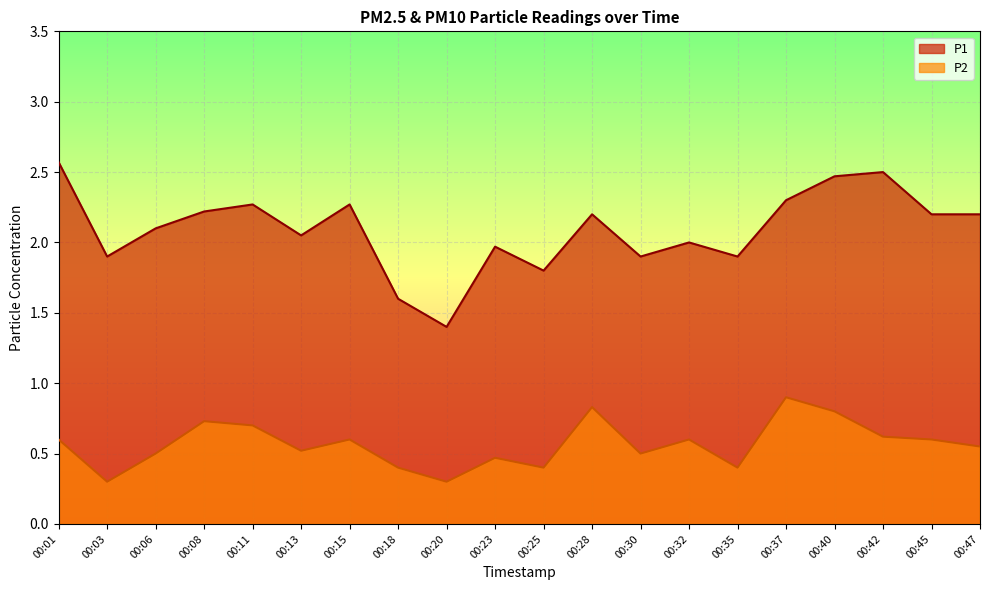

Reading right to left, list all the values displayed in this chart.

P1: 2.2	2.2	2.5	2.5	2.3	1.9	2.0	1.9	2.2	1.8	2.0	1.4	1.6	2.3	2.0	2.3	2.2	2.1	1.9	2.6
P2: 0.6	0.6	0.6	0.8	0.9	0.4	0.6	0.5	0.8	0.4	0.5	0.3	0.4	0.6	0.5	0.7	0.7	0.5	0.3	0.6